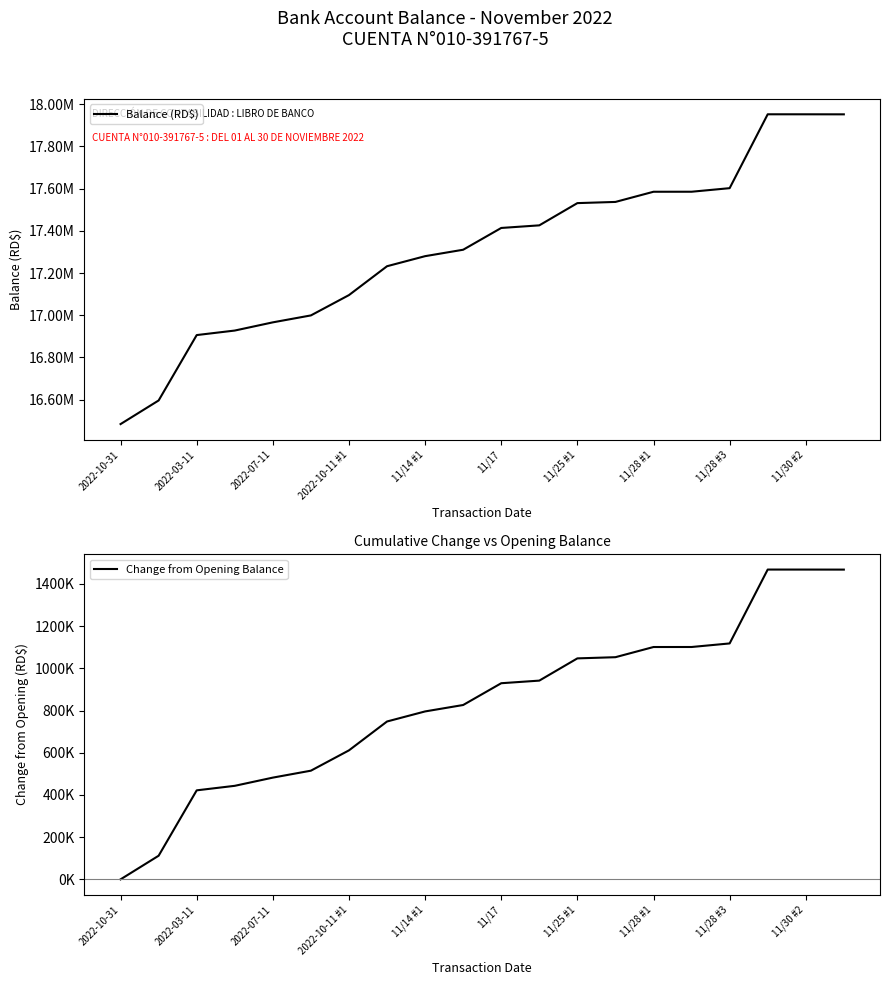

What is the sum of the Balance (RD$) values at 17 and 2022-03-11?

34548494.0